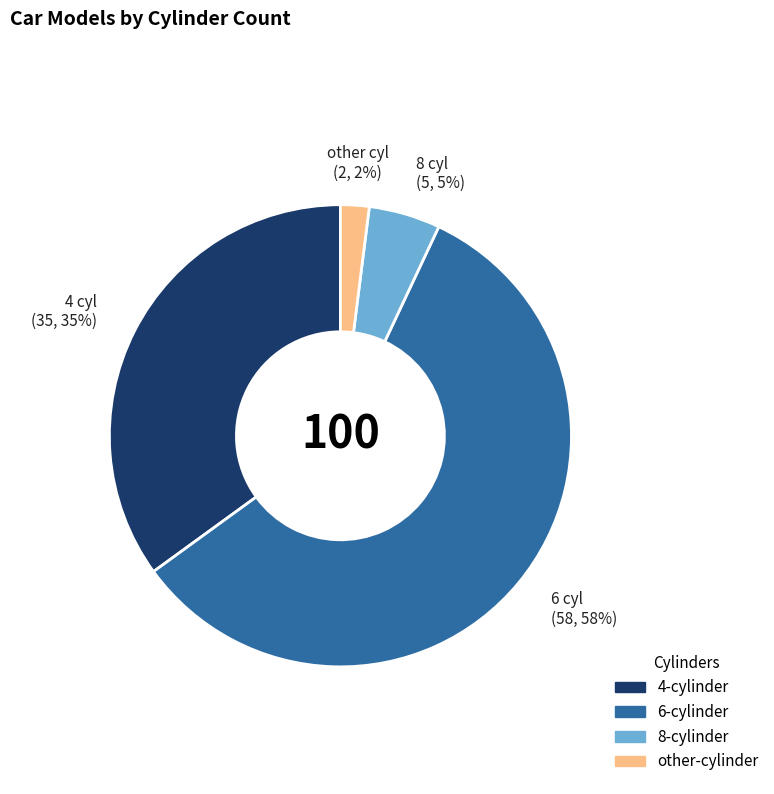

What percentage is the 8 slice, to the nearest percent?

5%